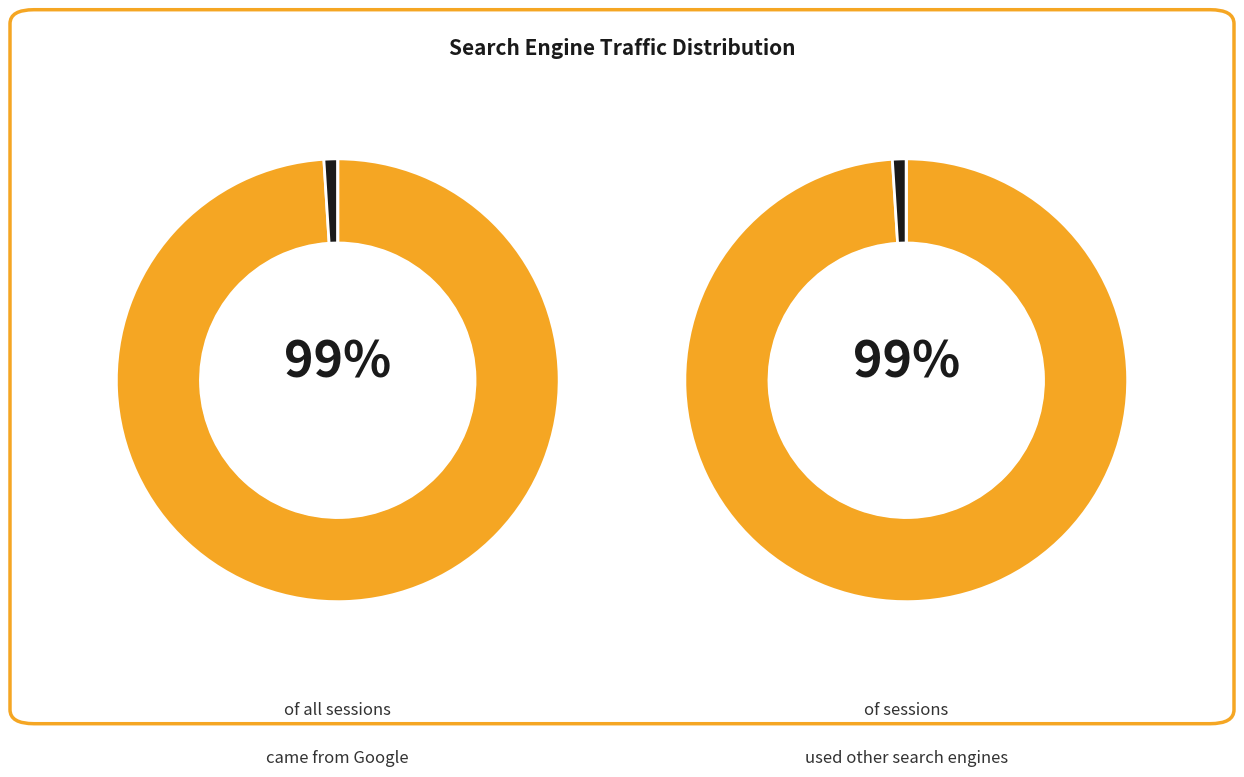

Does Google account for over 50% of the chart?

Yes